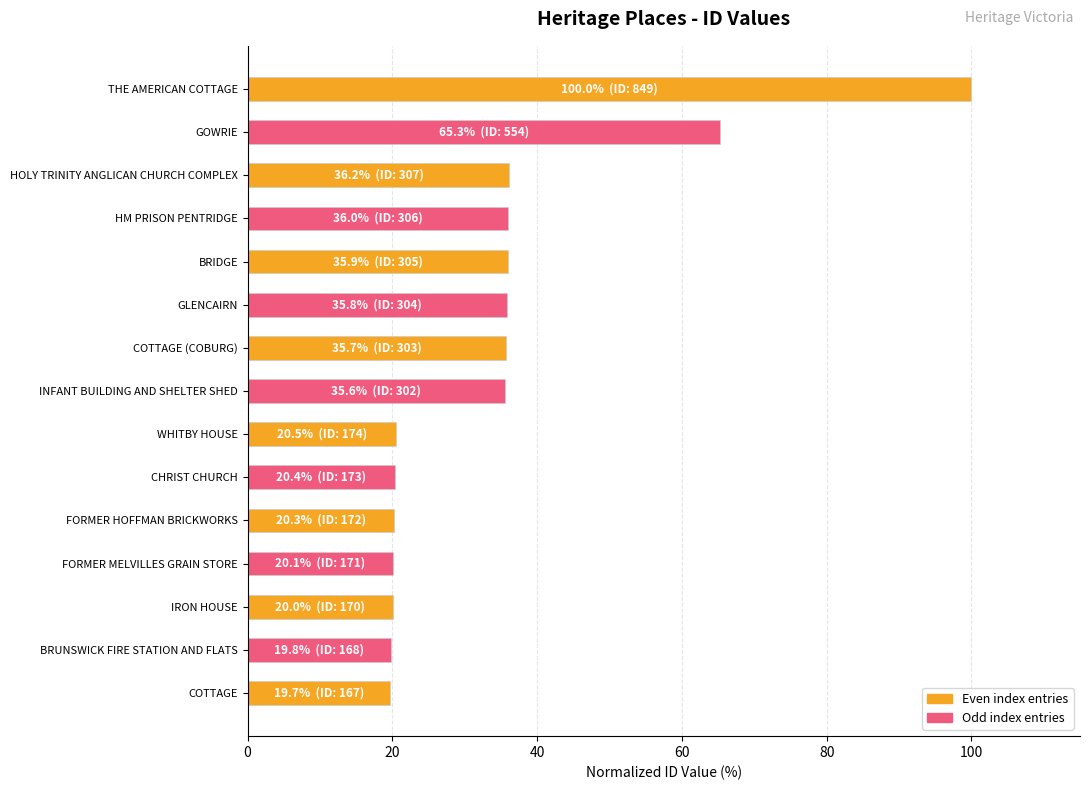

Which has a higher value, WHITBY HOUSE or HOLY TRINITY ANGLICAN CHURCH COMPLEX?

HOLY TRINITY ANGLICAN CHURCH COMPLEX